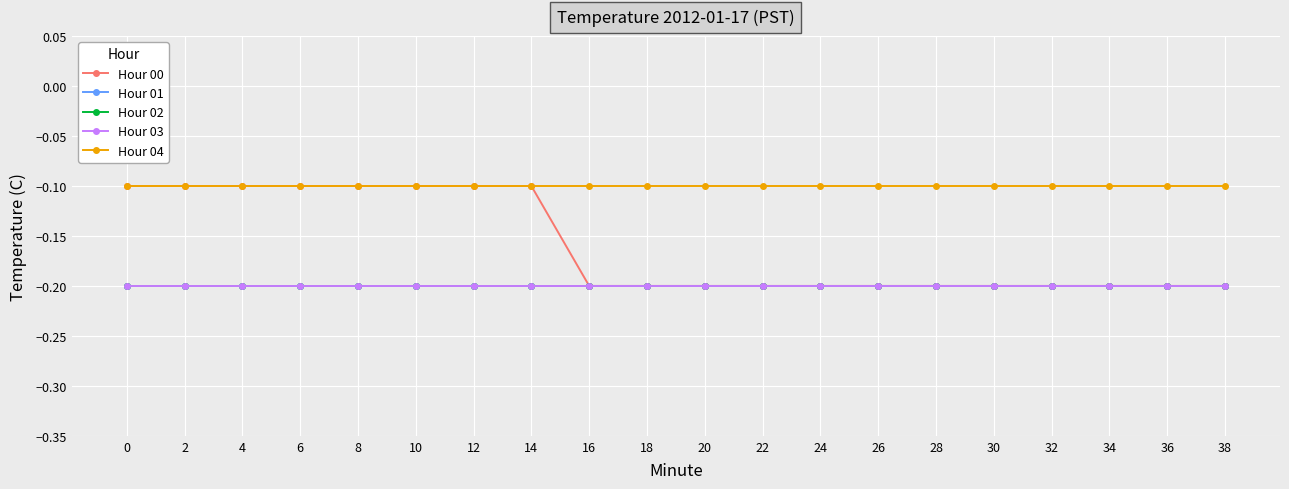

Does the chart have visible grid lines?

Yes